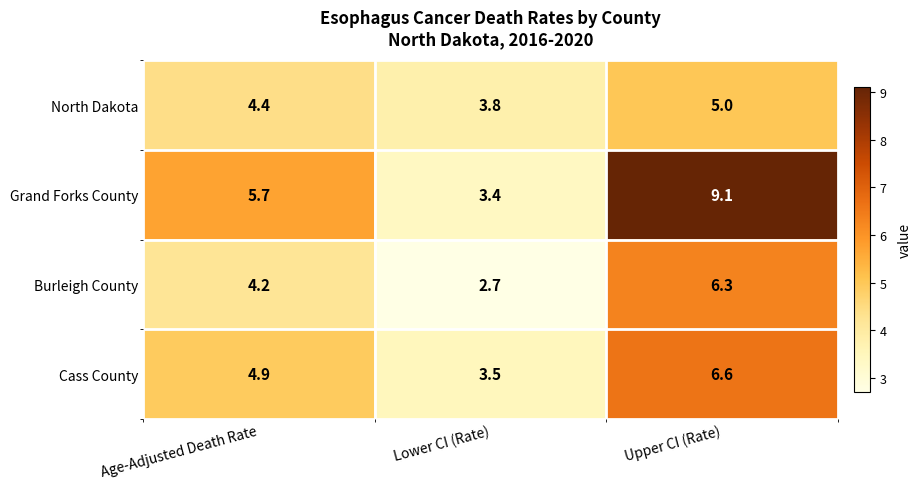

What is the spread (max minus min) of values at Age-Adjusted Death Rate?

1.5